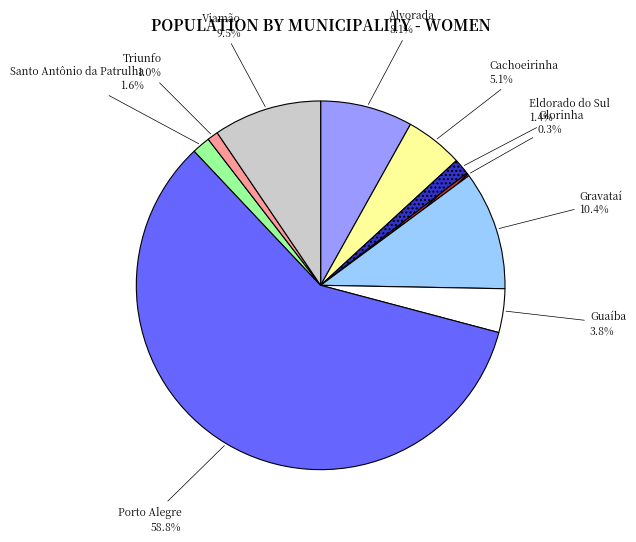

Does any single category account for the majority?

Yes